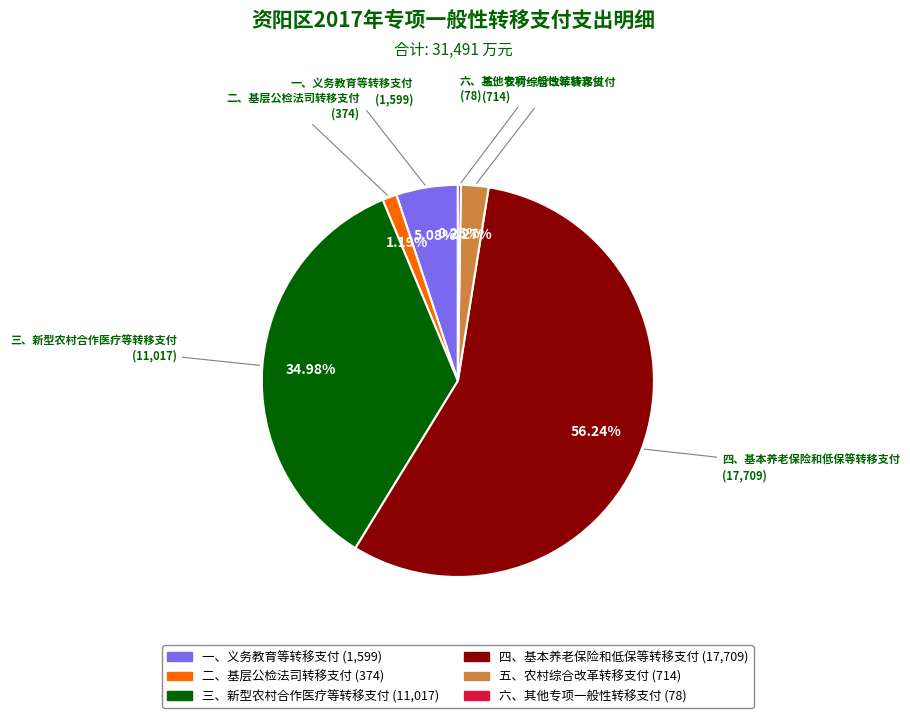

Do 二、基层公检法司转移支付 and 四、基本养老保险和低保等转移支付 together represent more than half of the pie?

Yes